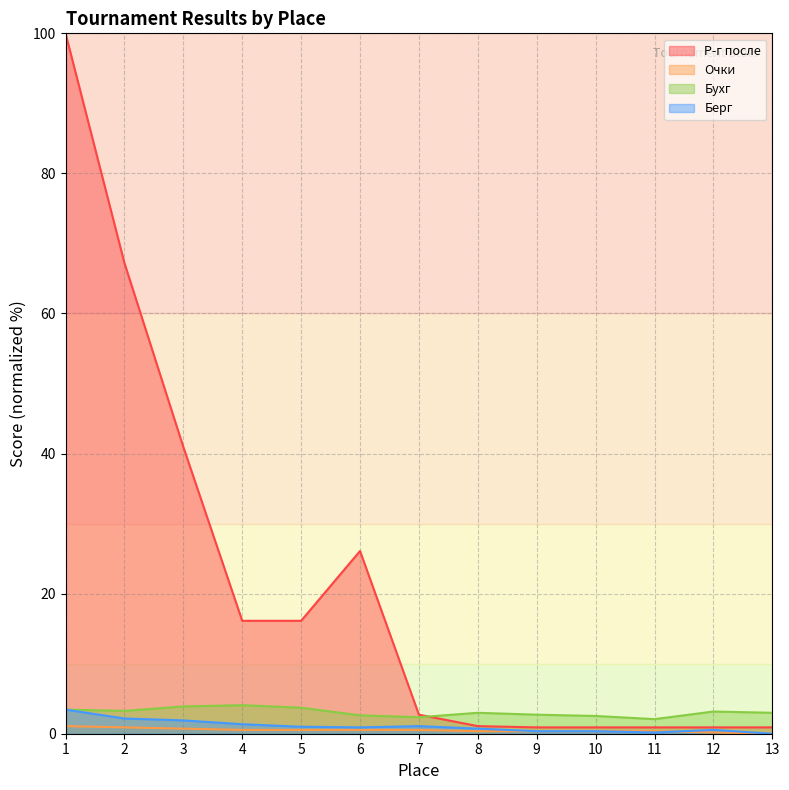

Count the number of data series in this chart.

4